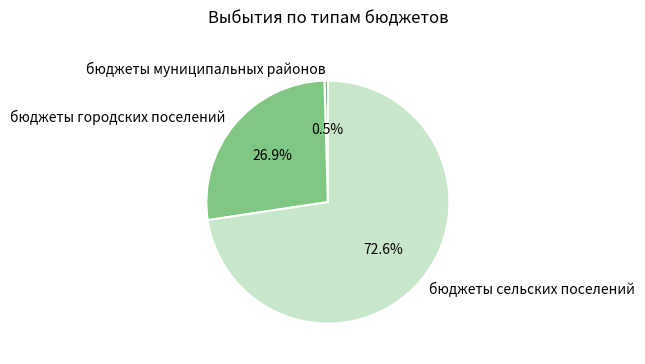

Count the number of slices in the pie.

3